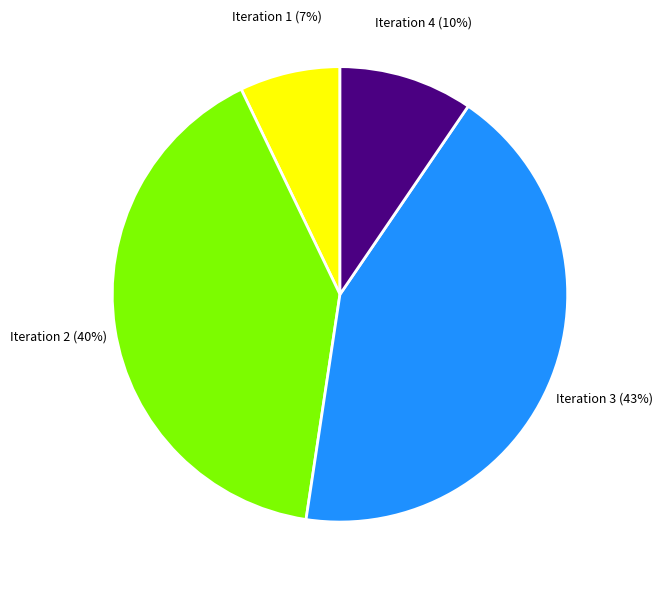

How many segments does this pie chart have?

4